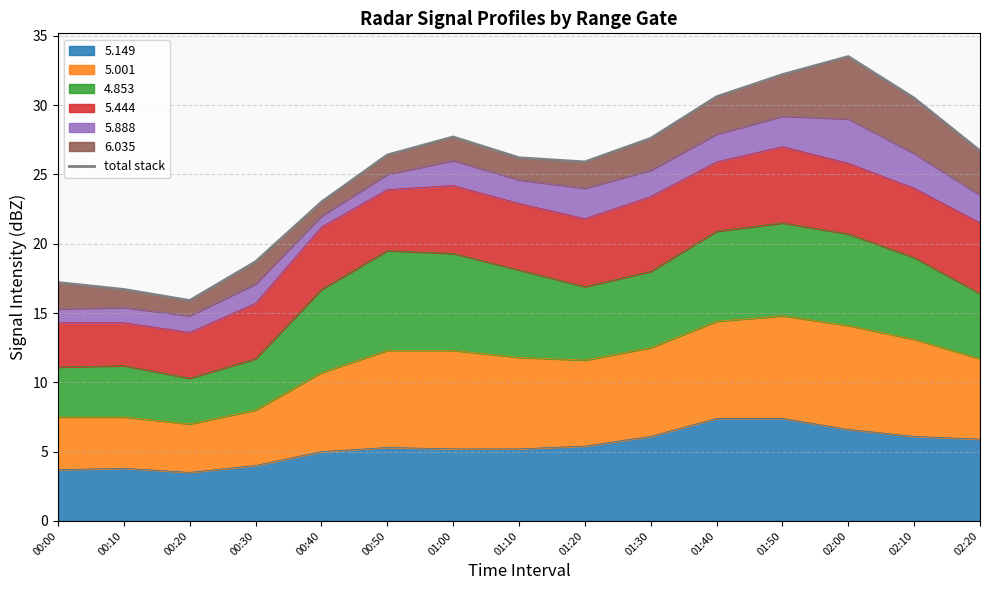

True or false: the data shows 24.7 at 00:20.

False